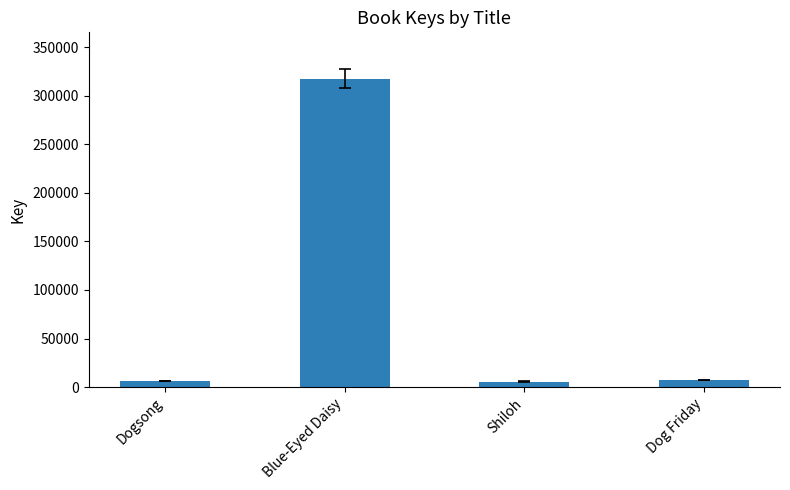

Which has a higher value, Dogsong or Blue-Eyed Daisy?

Blue-Eyed Daisy